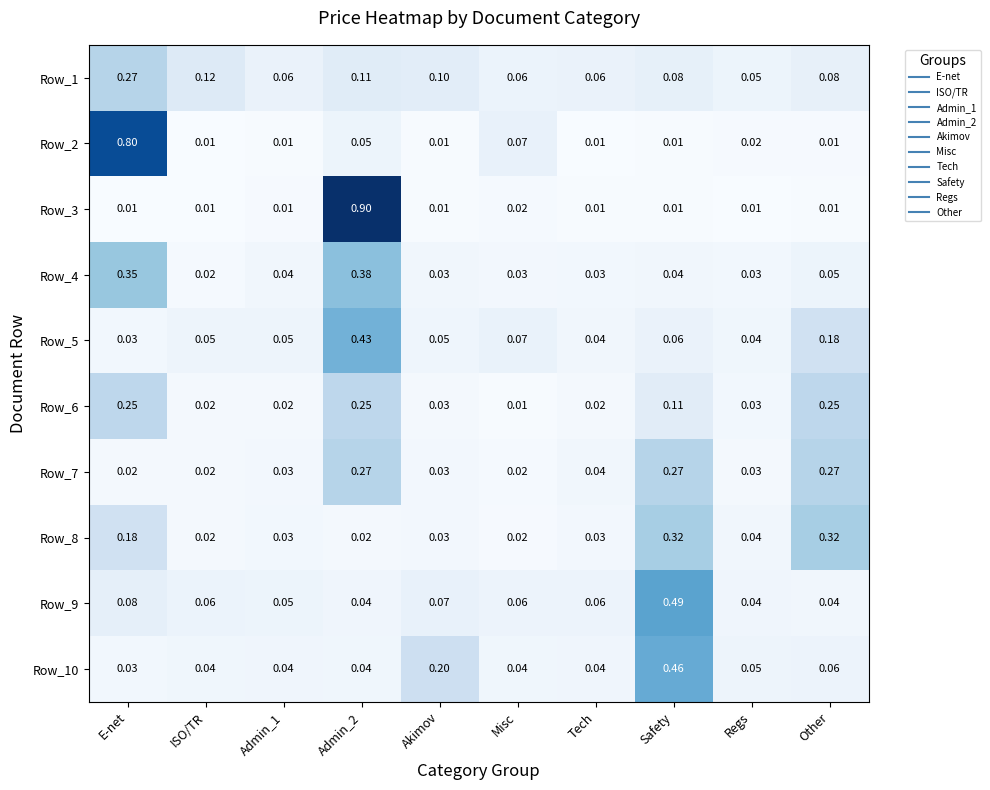

How many distinct data groups are displayed?

10